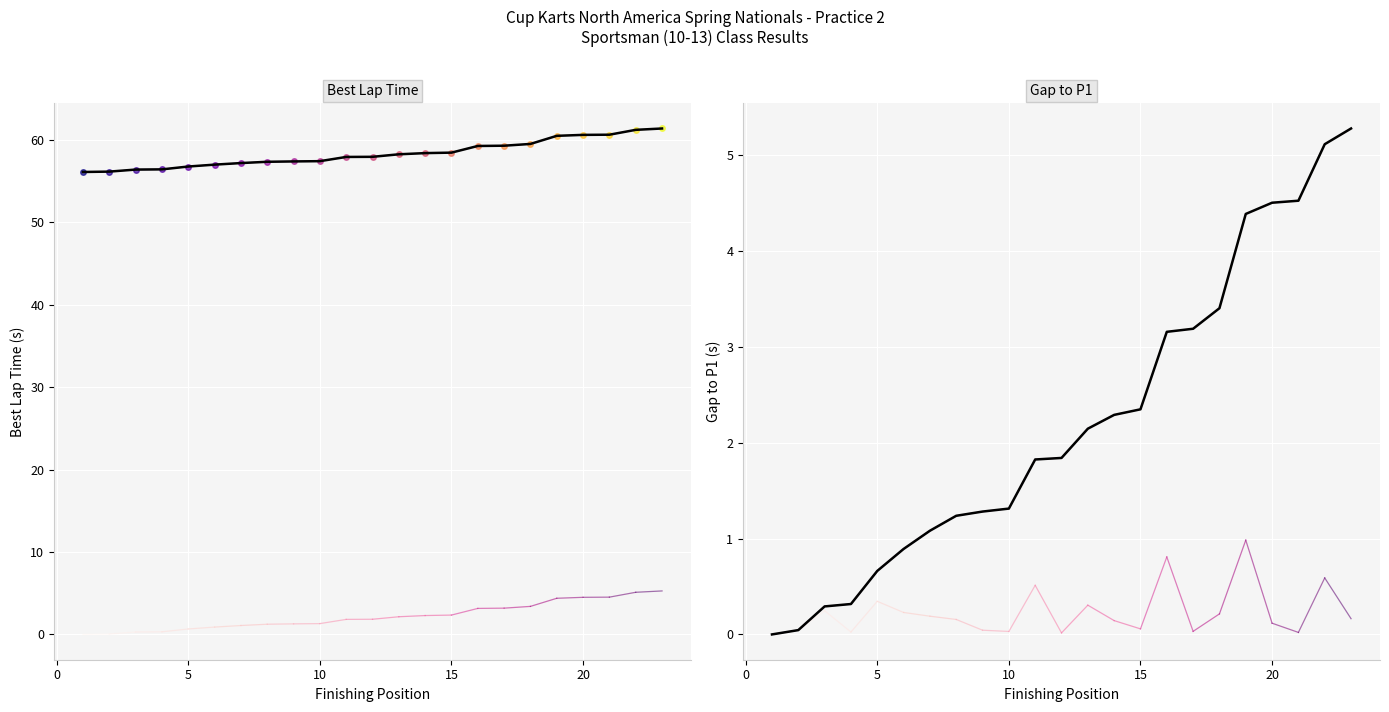

What is the sum of all Gap to P1 values?

51.1